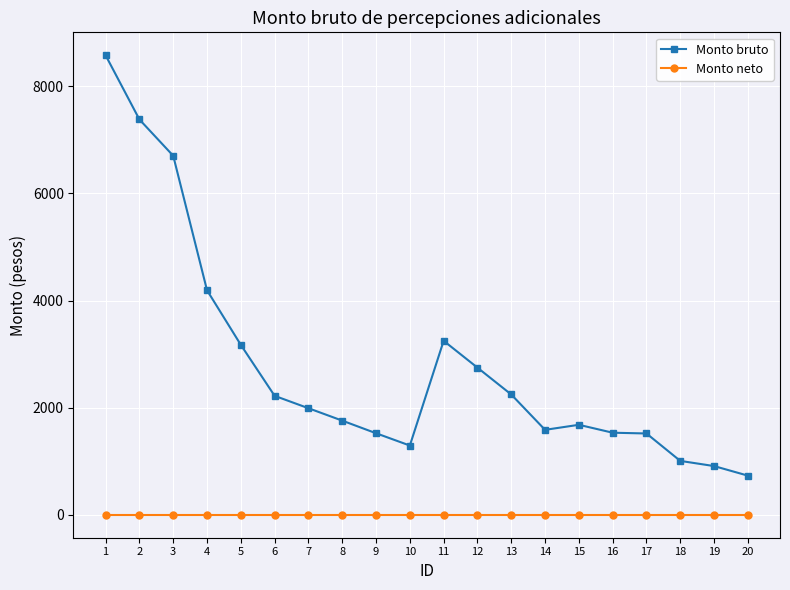

How many lines are shown in the chart?

2